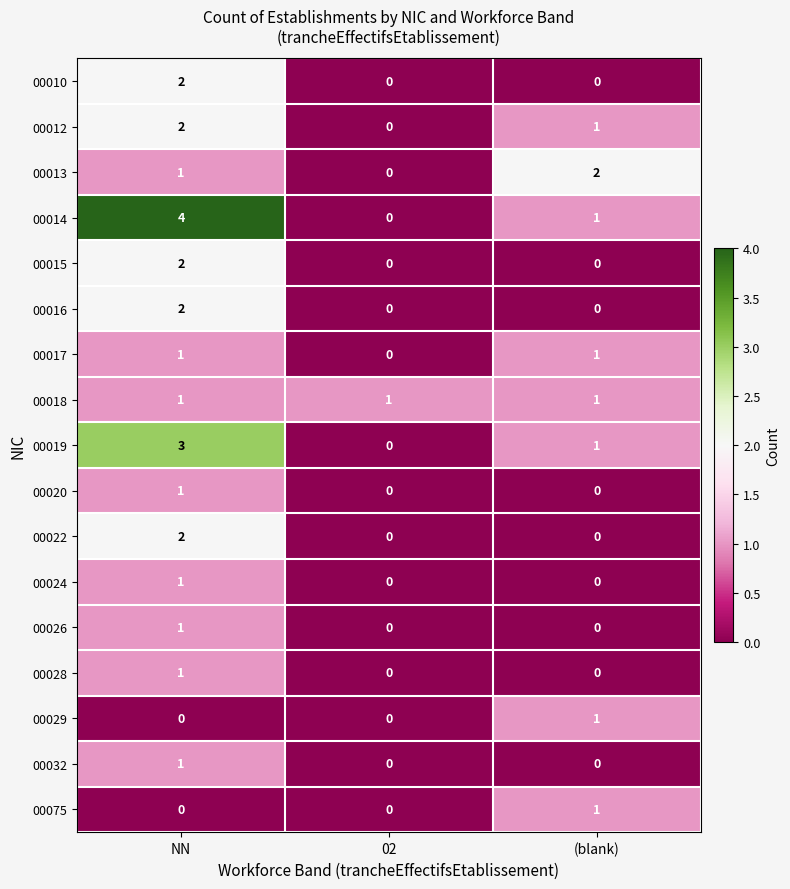

How many 00012 values are between 0 and 2?

3